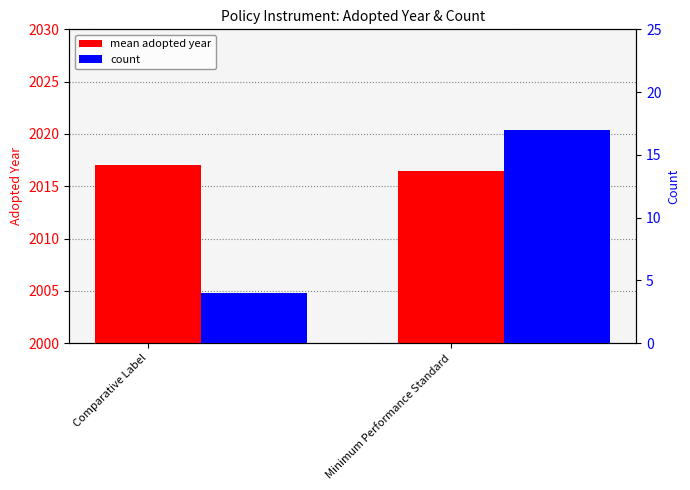

Which series has the widest spread of values?

count